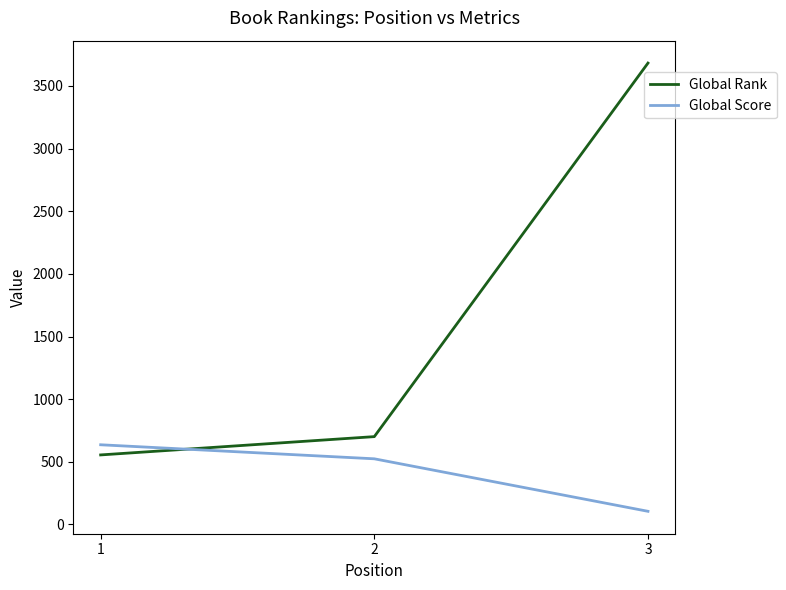

Reading left to right, transcribe all the data shown in this chart.

Global Rank: 555	701	3682
Global Score: 636	524	105